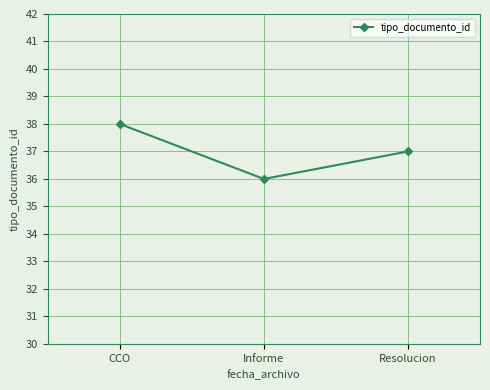

At which category does the chart reach its minimum across all series?

Informe